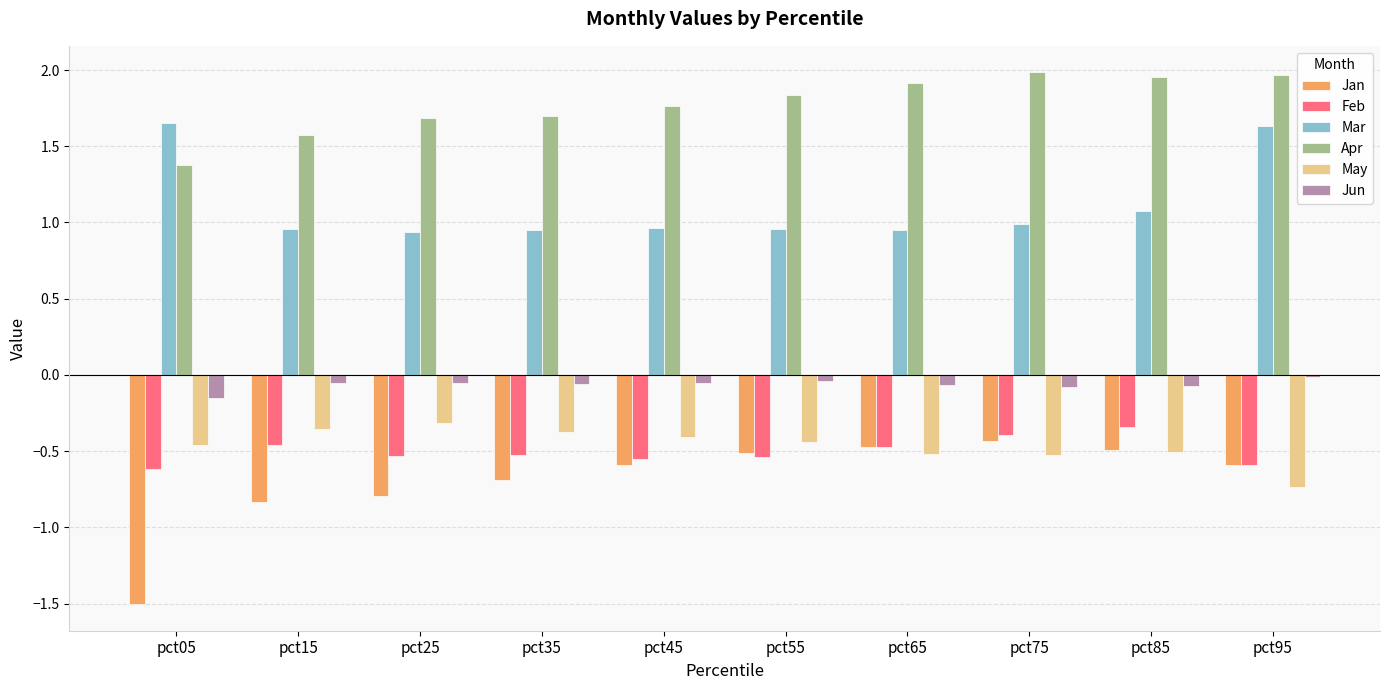

At pct15, list the series in order from smallest to largest.

Jan, Feb, May, Jun, Mar, Apr